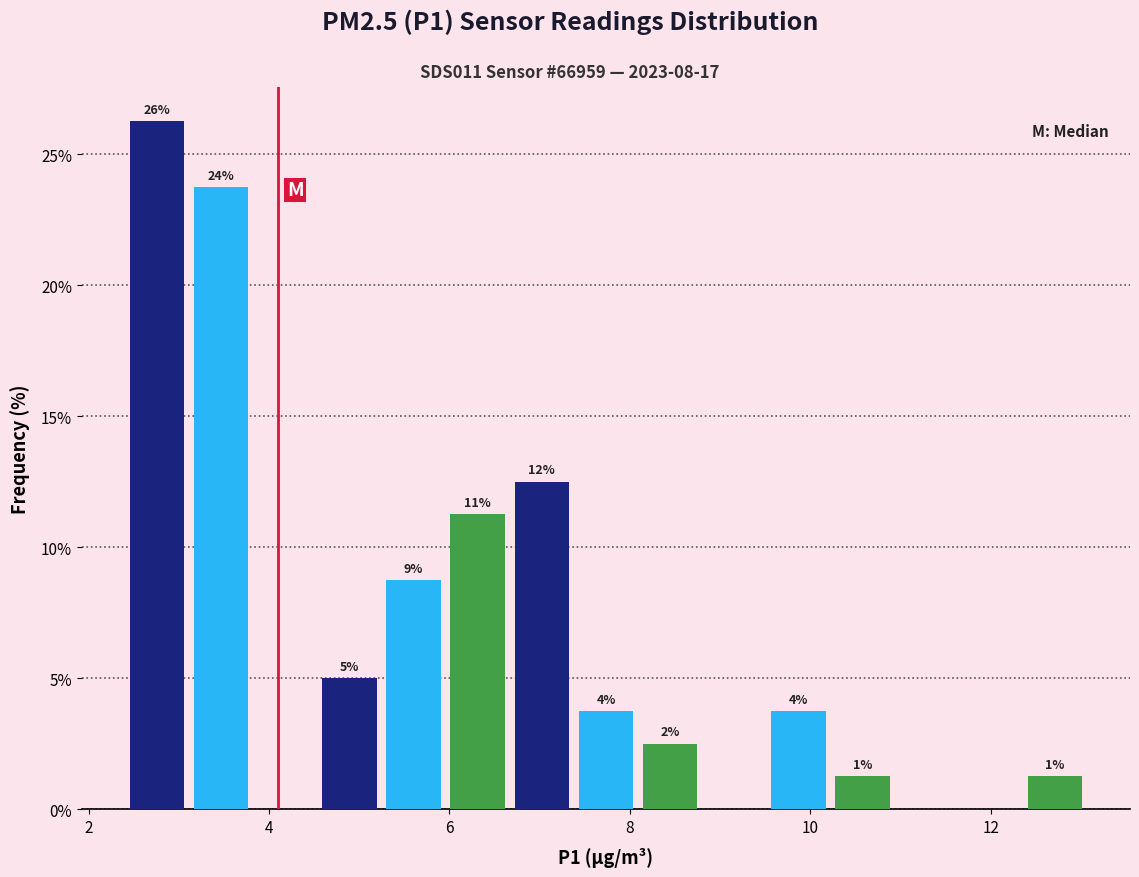

Read against the x-axis, roughly where is the centre of the tallest bar?

2.8